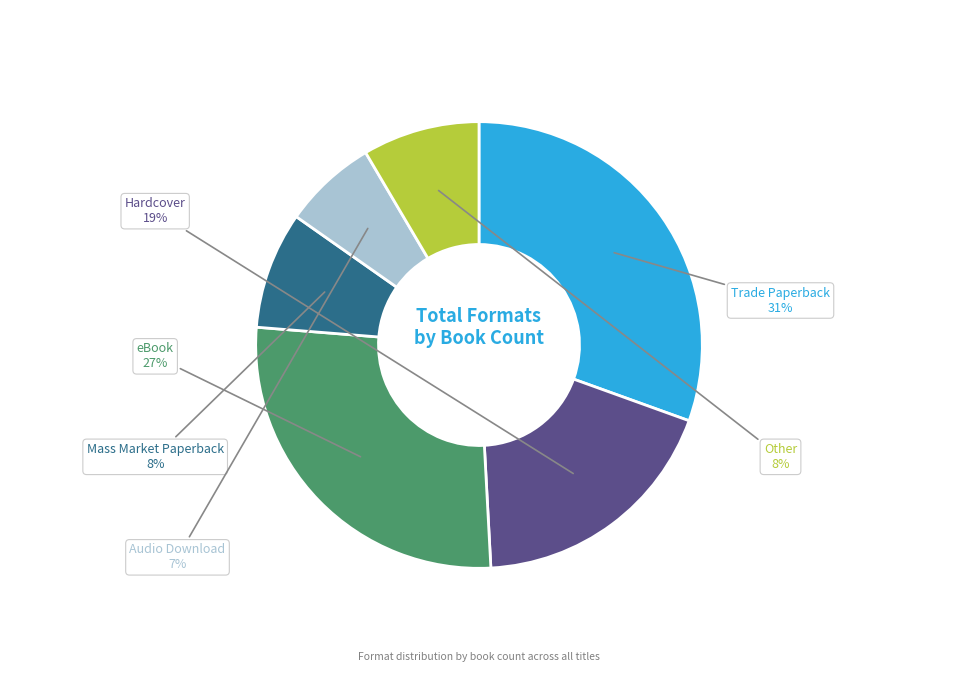

To the nearest percent, what is the average slice percentage?

17%